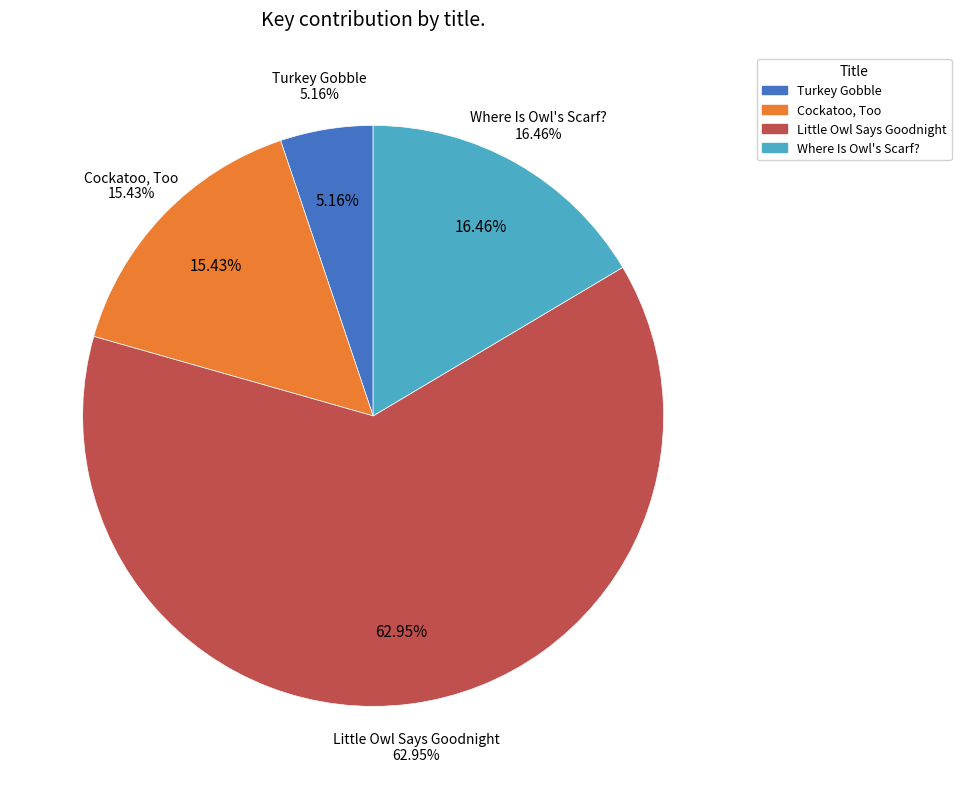

Is Little Owl Says Goodnight the majority of the pie?

Yes